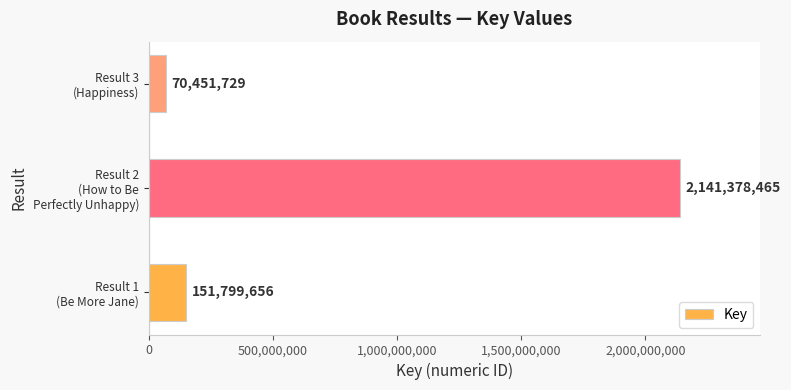

Reading bottom to top, list all the values displayed in this chart.

151799656	2141378465	70451729